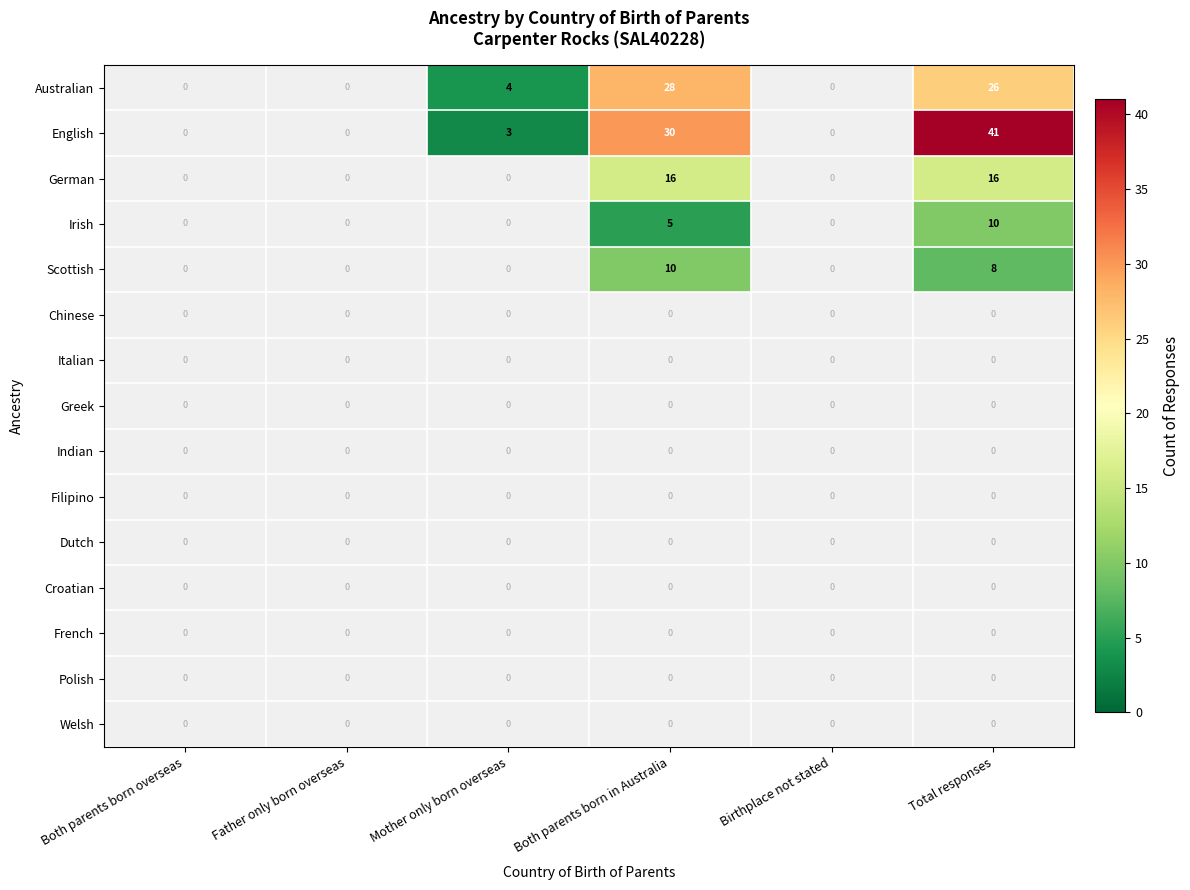

Count the number of categories in the chart.

6